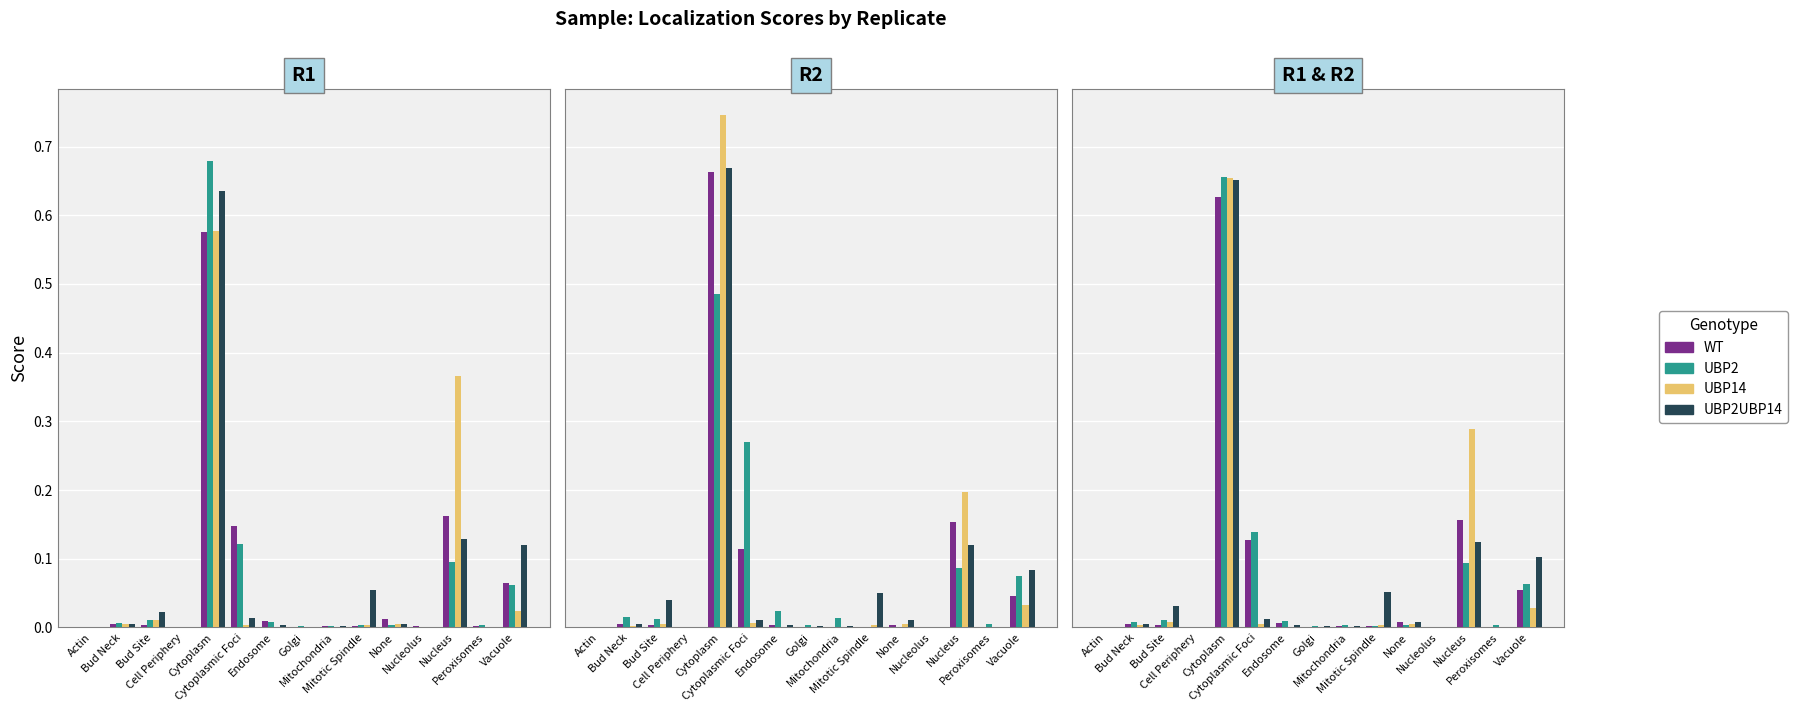

Reading left to right, transcribe all the data shown in this chart.

WT: Actin=0.0	Bud Neck=0.0	Bud Site=0.0	Cell Periphery=0.0	Cytoplasm=0.6	Cytoplasmic Foci=0.1	Endosome=0.0	Golgi=0.0	Mitochondria=0.0	Mitotic Spindle=0.0	None=0.0	Nucleolus=0.0	Nucleus=0.2	Peroxisomes=0.0	Vacuole=0.1
UBP2: Actin=0.0	Bud Neck=0.0	Bud Site=0.0	Cell Periphery=0.0	Cytoplasm=0.7	Cytoplasmic Foci=0.1	Endosome=0.0	Golgi=0.0	Mitochondria=0.0	Mitotic Spindle=0.0	None=0.0	Nucleolus=0.0	Nucleus=0.1	Peroxisomes=0.0	Vacuole=0.1
UBP14: Actin=0.0	Bud Neck=0.0	Bud Site=0.0	Cell Periphery=0.0	Cytoplasm=0.7	Cytoplasmic Foci=0.0	Endosome=0.0	Golgi=0.0	Mitochondria=0.0	Mitotic Spindle=0.0	None=0.0	Nucleolus=0.0	Nucleus=0.3	Peroxisomes=0.0	Vacuole=0.0
UBP2UBP14: Actin=0.0	Bud Neck=0.0	Bud Site=0.0	Cell Periphery=0.0	Cytoplasm=0.7	Cytoplasmic Foci=0.0	Endosome=0.0	Golgi=0.0	Mitochondria=0.0	Mitotic Spindle=0.1	None=0.0	Nucleolus=0.0	Nucleus=0.1	Peroxisomes=0.0	Vacuole=0.1